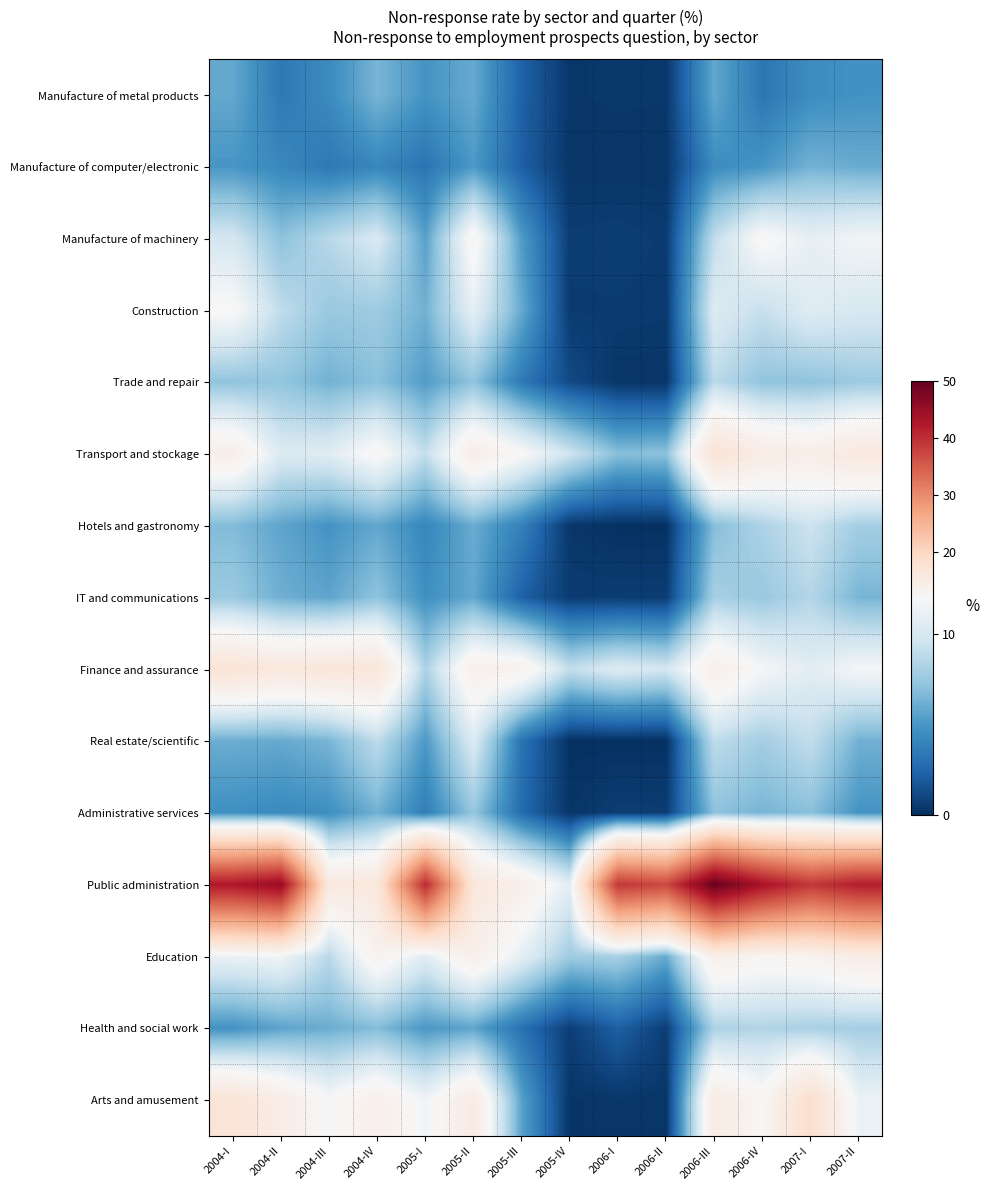

At 2005-III, list the series in order from smallest to largest.

Manufacture of computer/electronic, IT and communications, Manufacture of metal products, Administrative services, Health and social work, Real estate/scientific, Trade and repair, Hotels and gastronomy, Manufacture of machinery, Arts and amusement, Construction, Education, Transport and stockage, Finance and assurance, Public administration